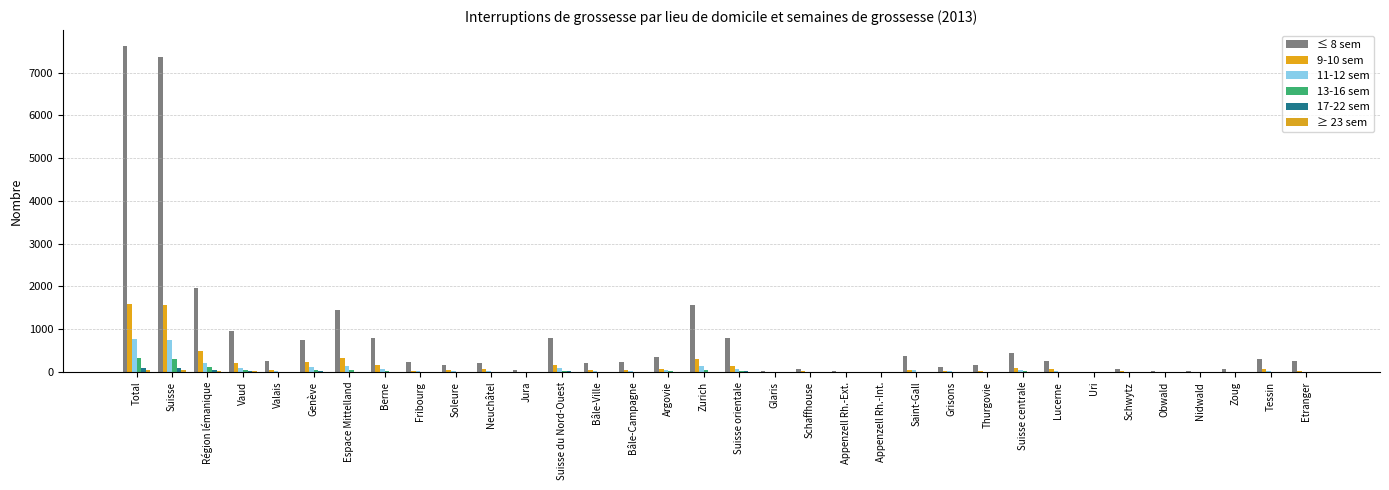

What is the label of the 19th bar from the left?

Glaris